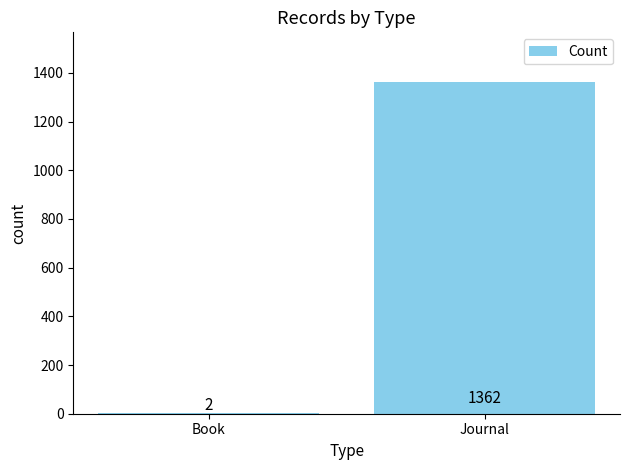

Between Book and Journal, which is larger?

Journal